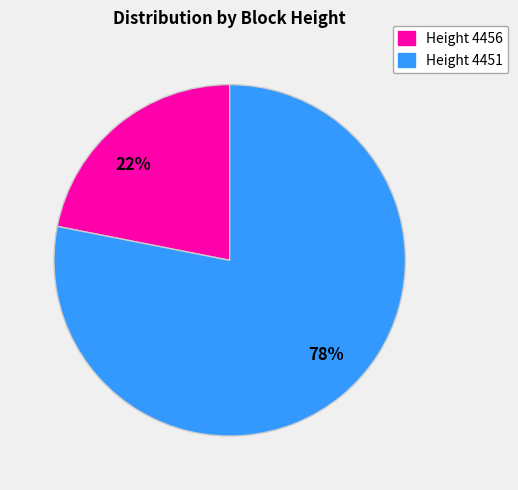

Which slice represents more than half of the pie?

78%